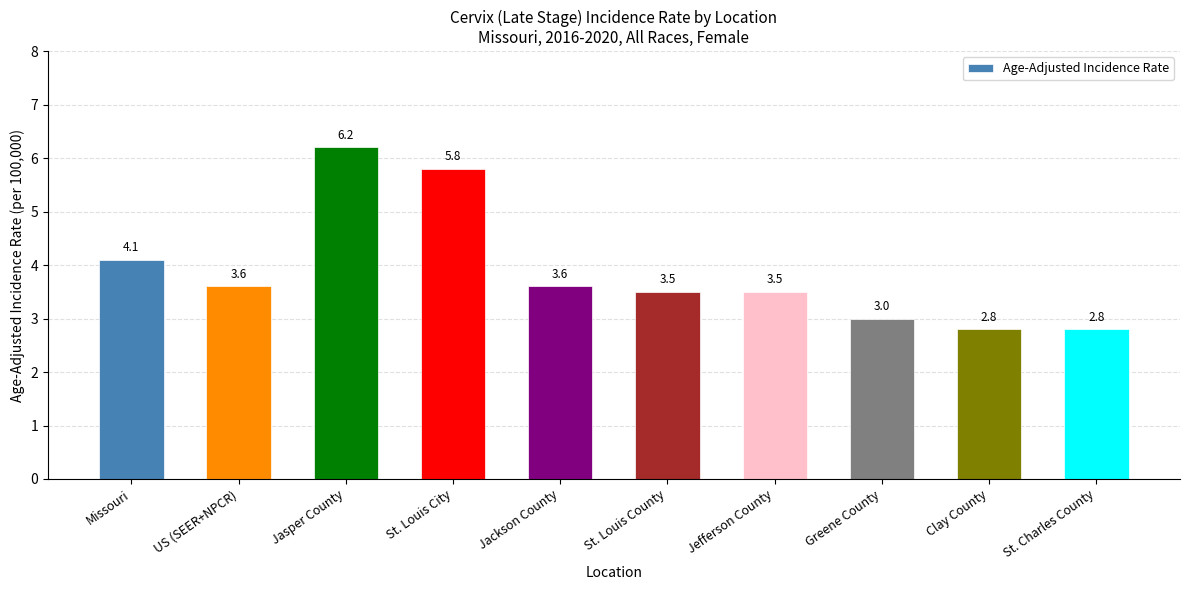

What position from the right is Clay County?

2